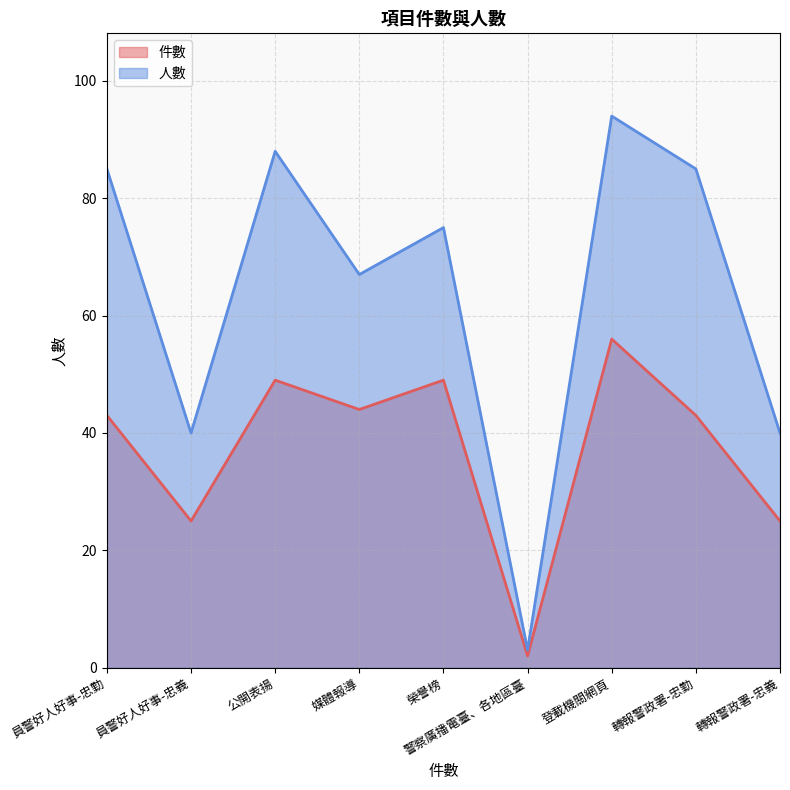

At which category is the sum across all series the highest?

登載機關網頁